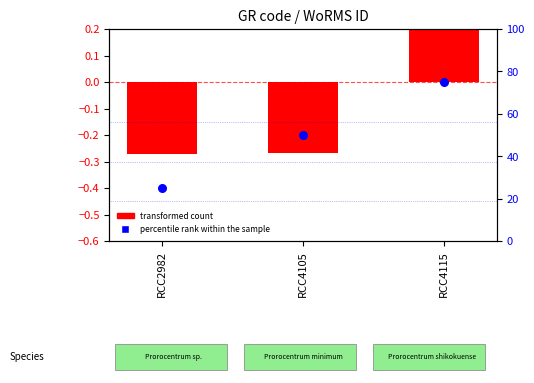

What are all the series names shown in the legend?

transformed count, percentile rank within the sample